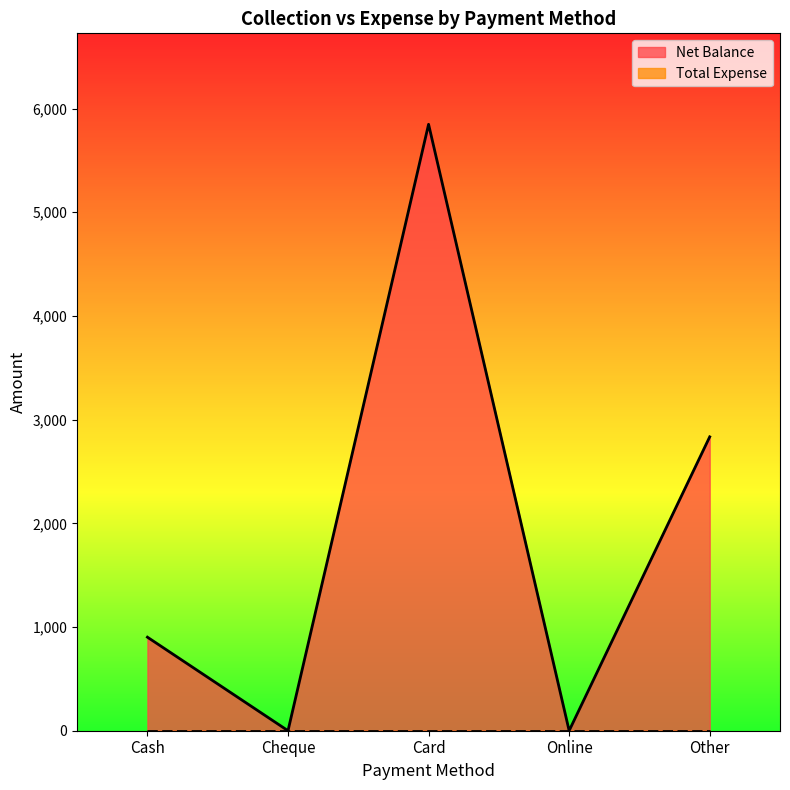

What is the label of the 1st point from the left?

Cash